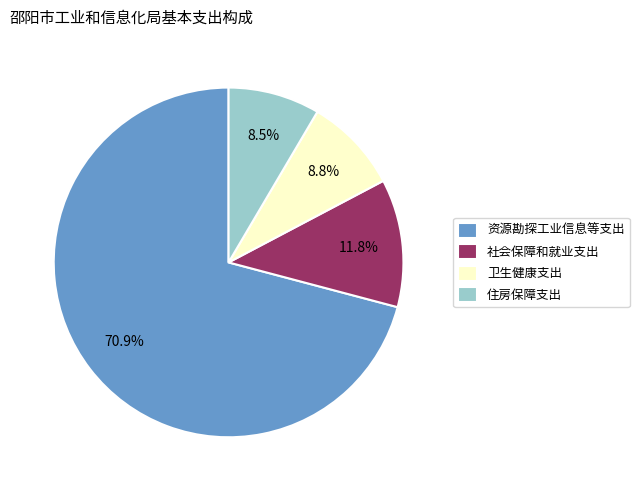

What is the largest slice in the pie chart?

资源勘探工业信息等支出